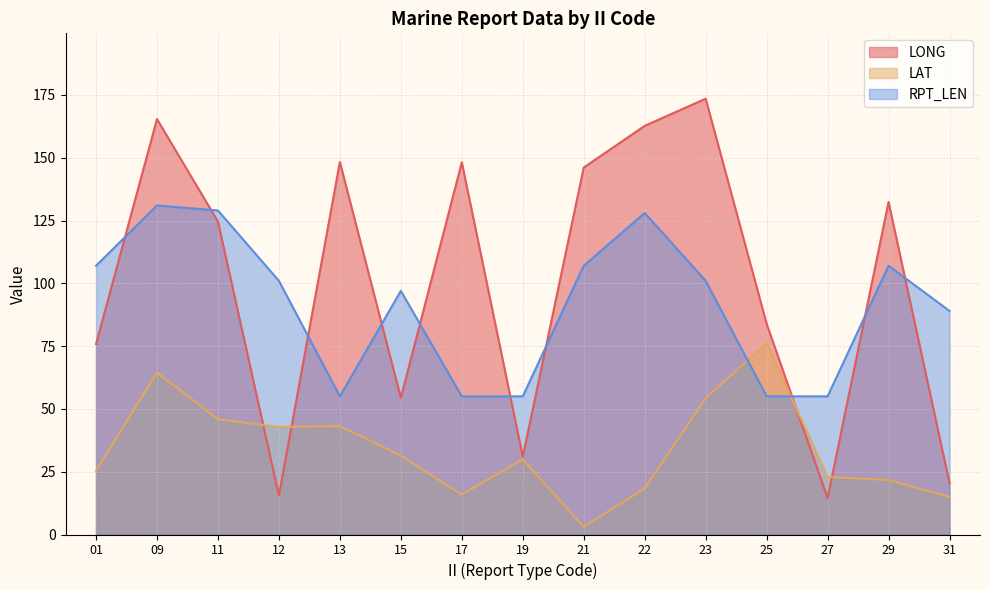

Rank the series by their maximum value, from lowest to highest.

LAT, RPT_LEN, LONG